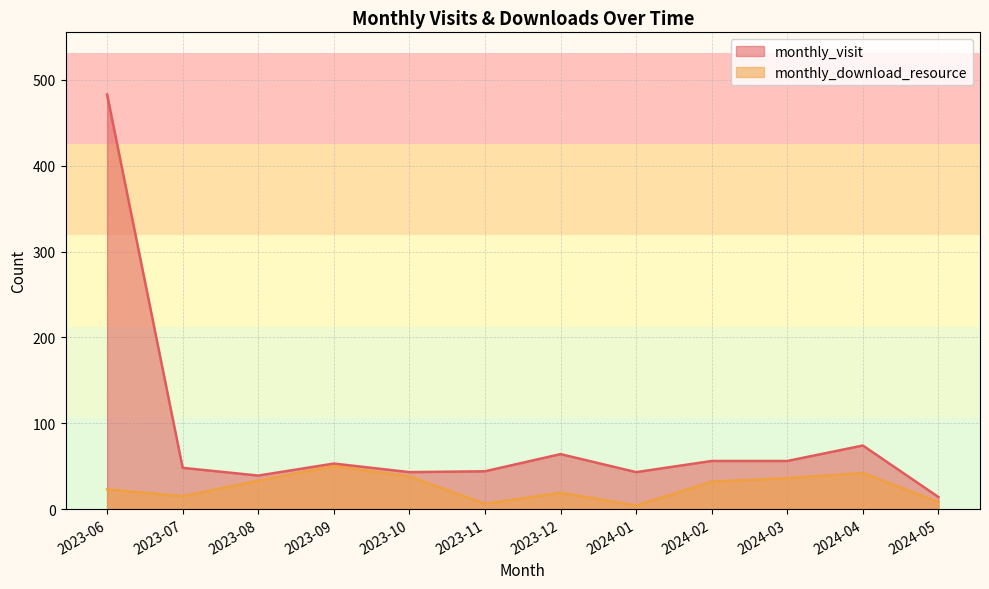

What is the difference between the maximum and minimum values in the monthly_download_resource series?

46